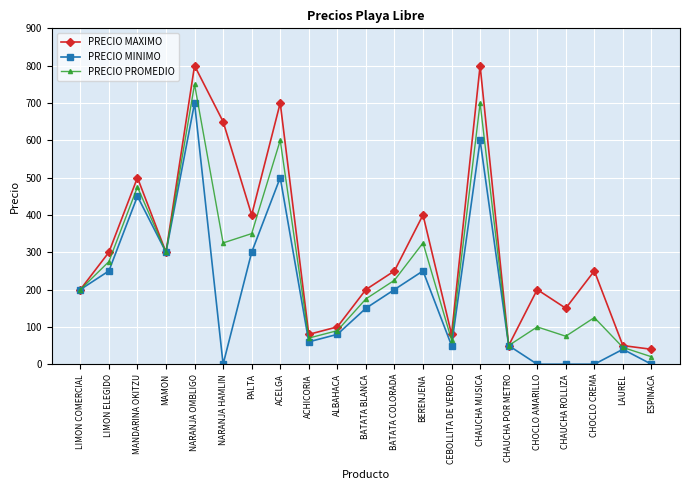

What is the label of the 13th point from the left?

BERENJENA